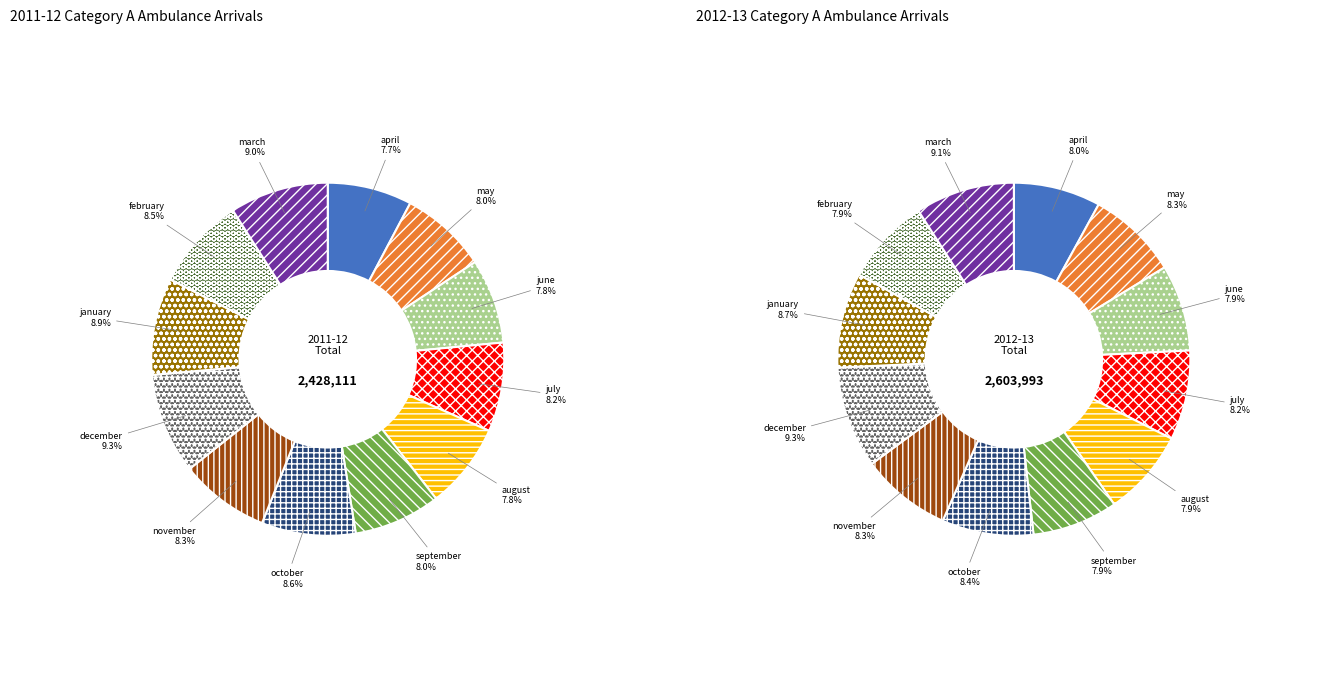

To the nearest percent, what is the combined percentage of october and november?

17%